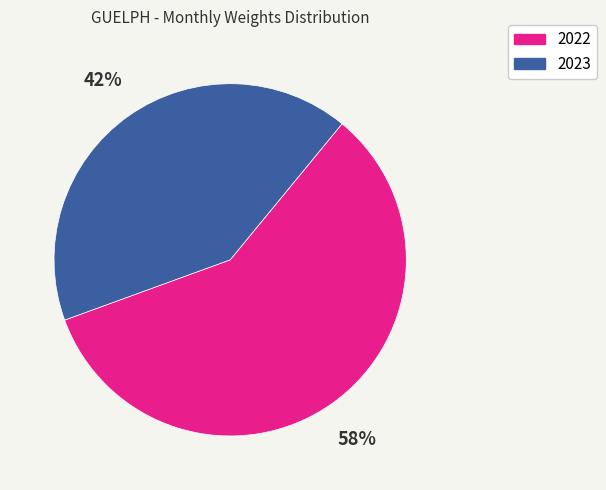

To the nearest percent, what is the average slice percentage?

50%